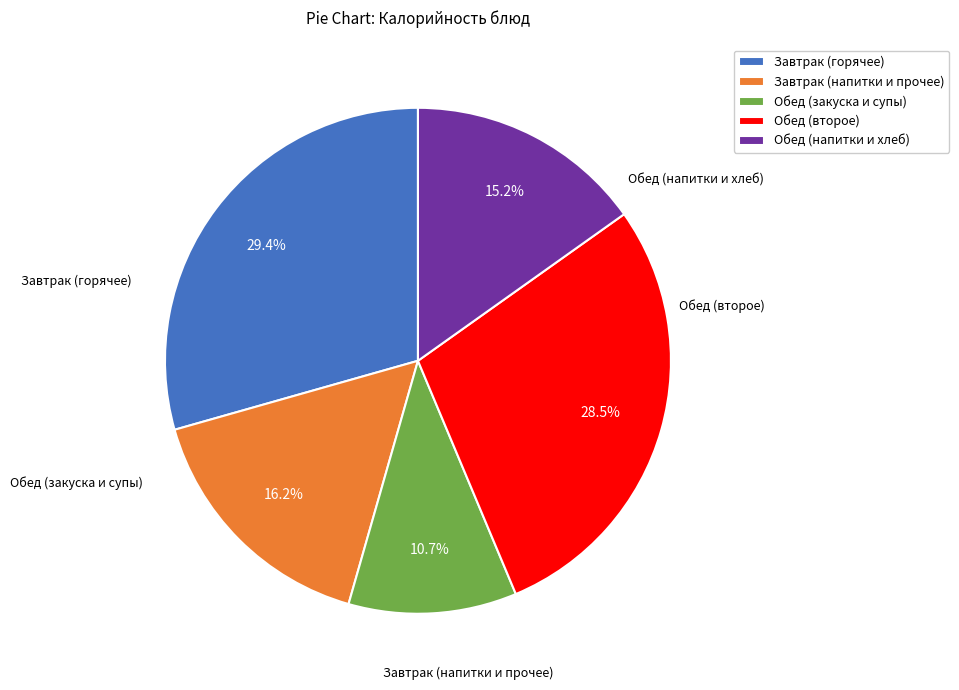

Is there a majority slice in this chart?

No